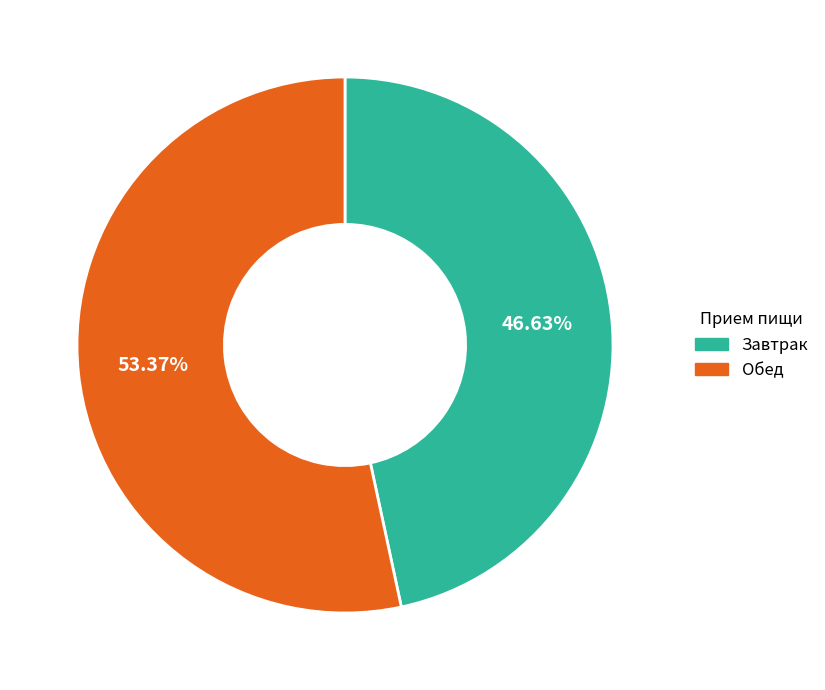

What is the ratio of the value at Завтрак to the value at Обед?

0.9